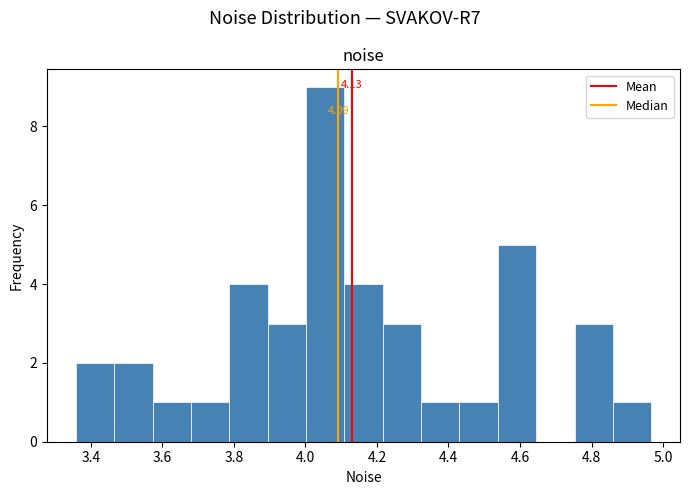

Over which range of the x-axis is the bar tallest?

4.00 to 4.10